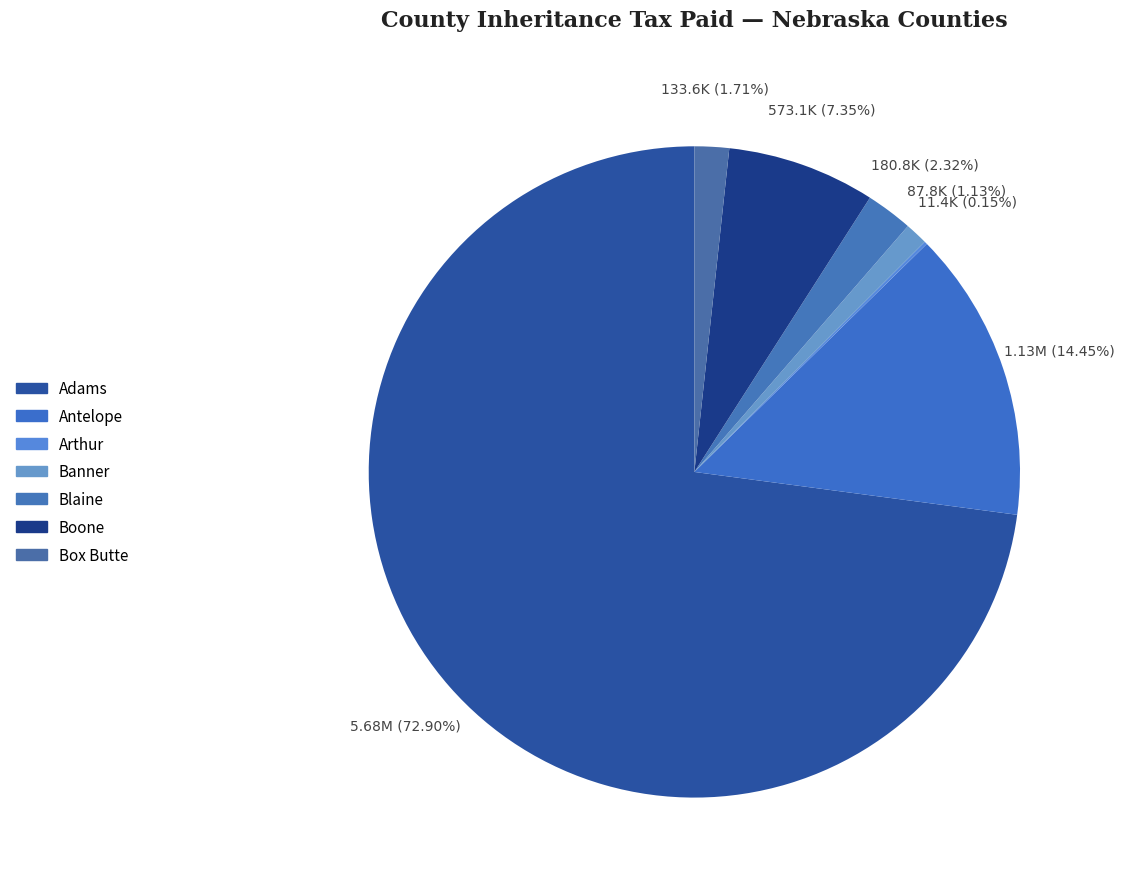

The Arthur slice represents 10% of the pie. True or false?

False